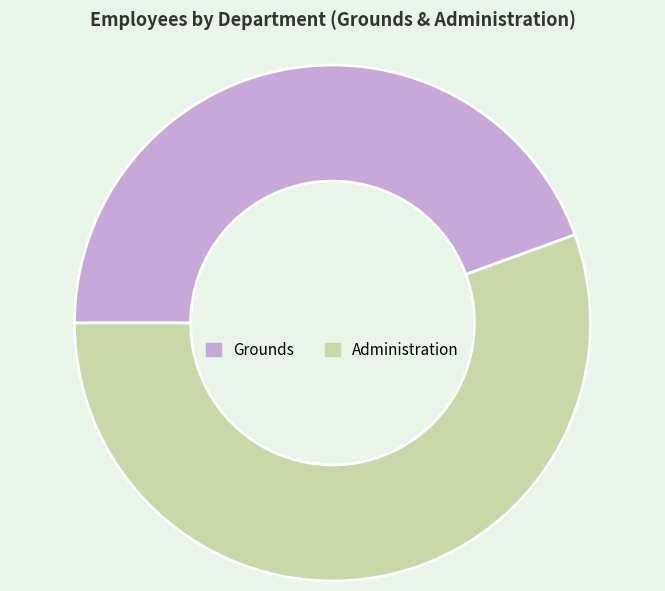

Combined, do Grounds and Administration account for over 50%?

Yes